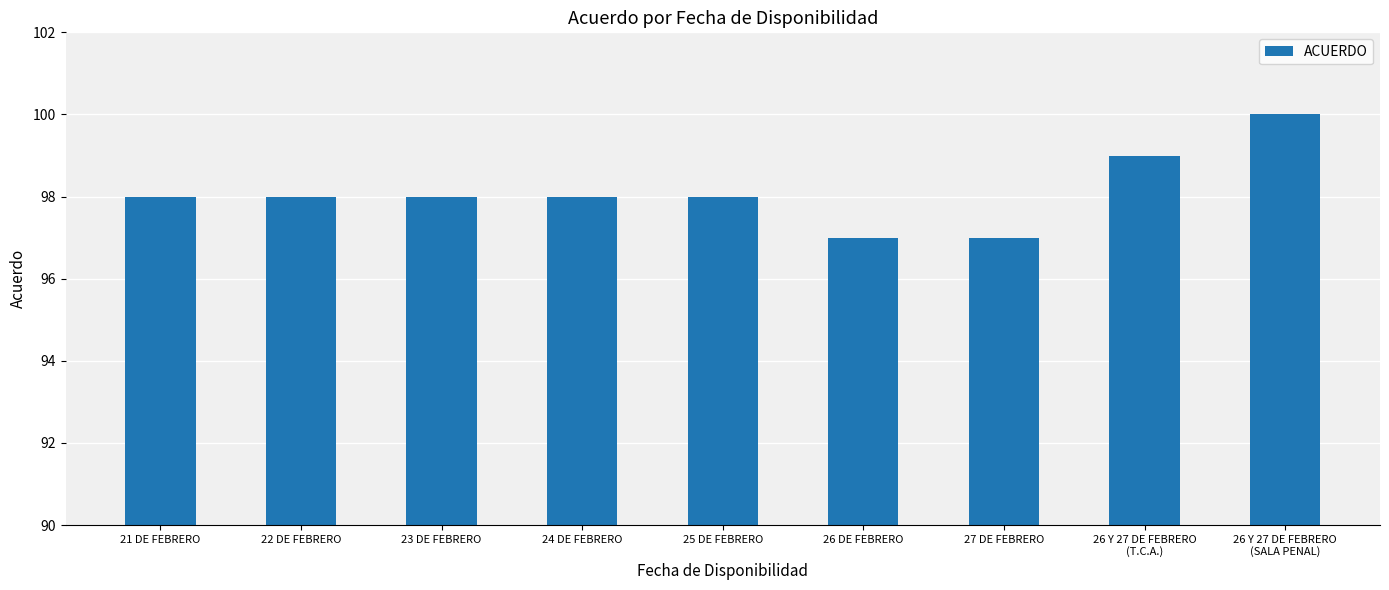

What is the average value?

98